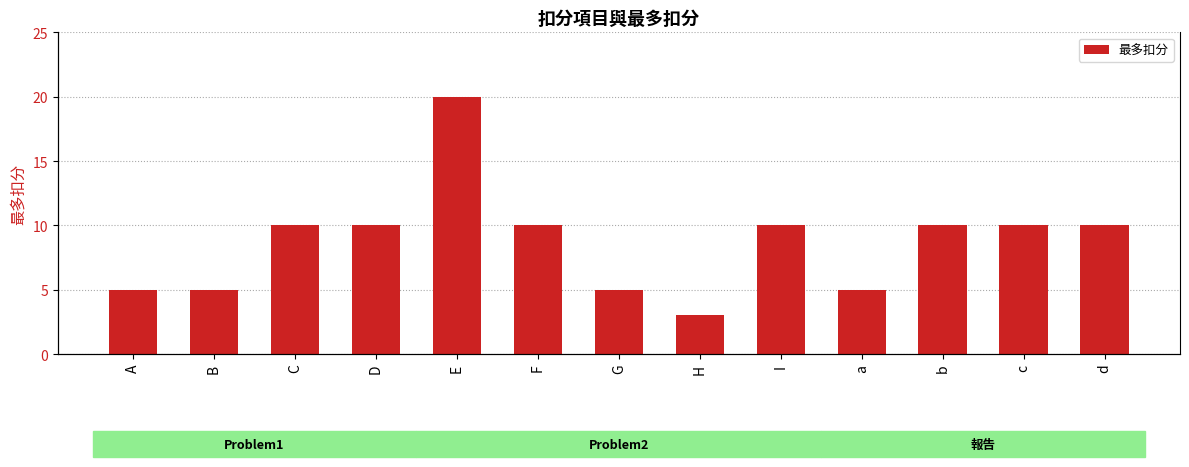

What is the difference between the maximum and minimum values?

17